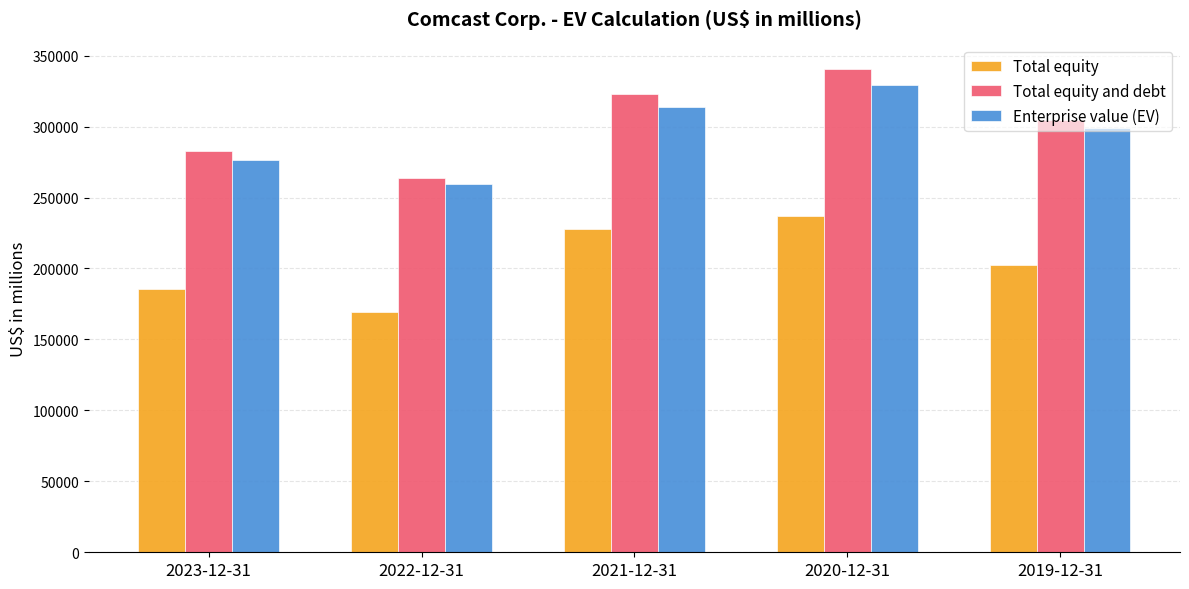

How many values in the Total equity series are below 202119?

2